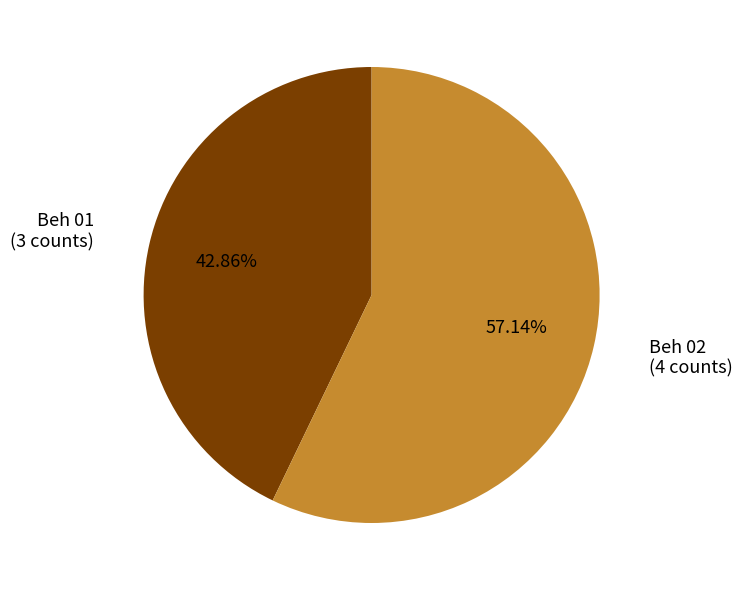

Is there any slice that represents more than half of the pie?

Yes